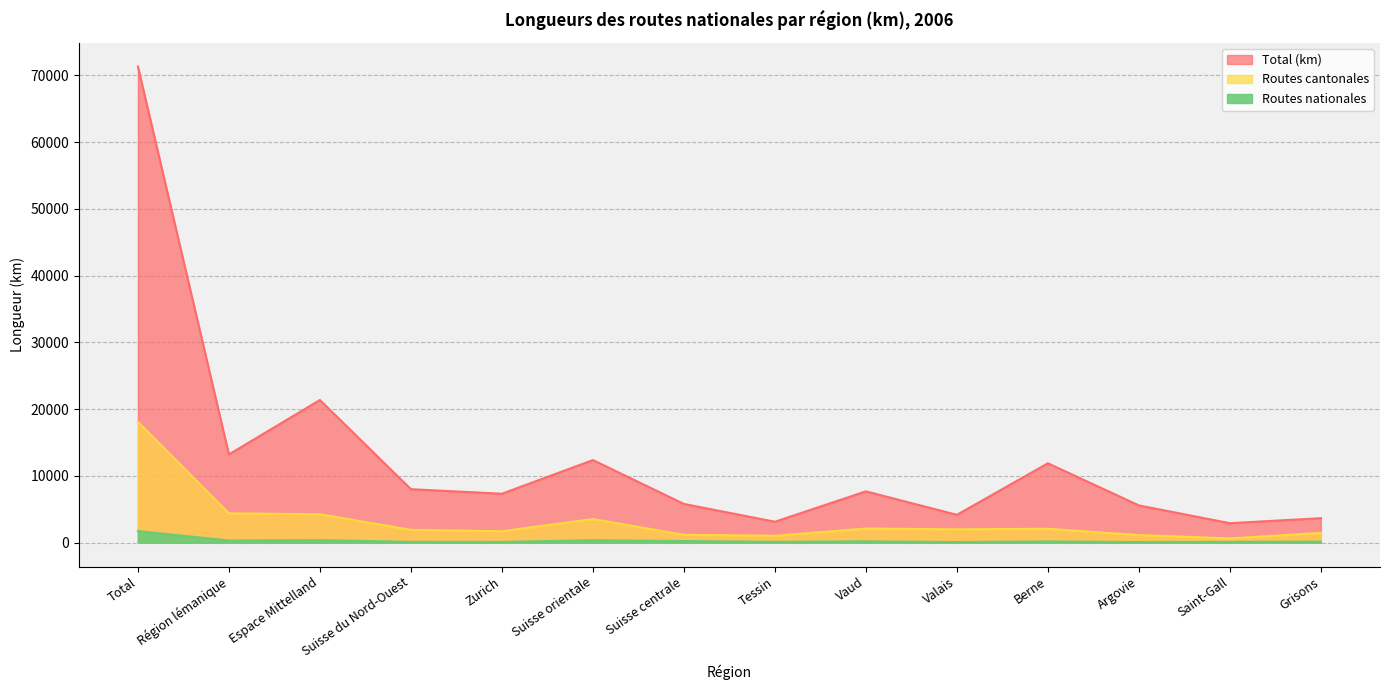

Which label corresponds to the smallest value in the chart?

Argovie